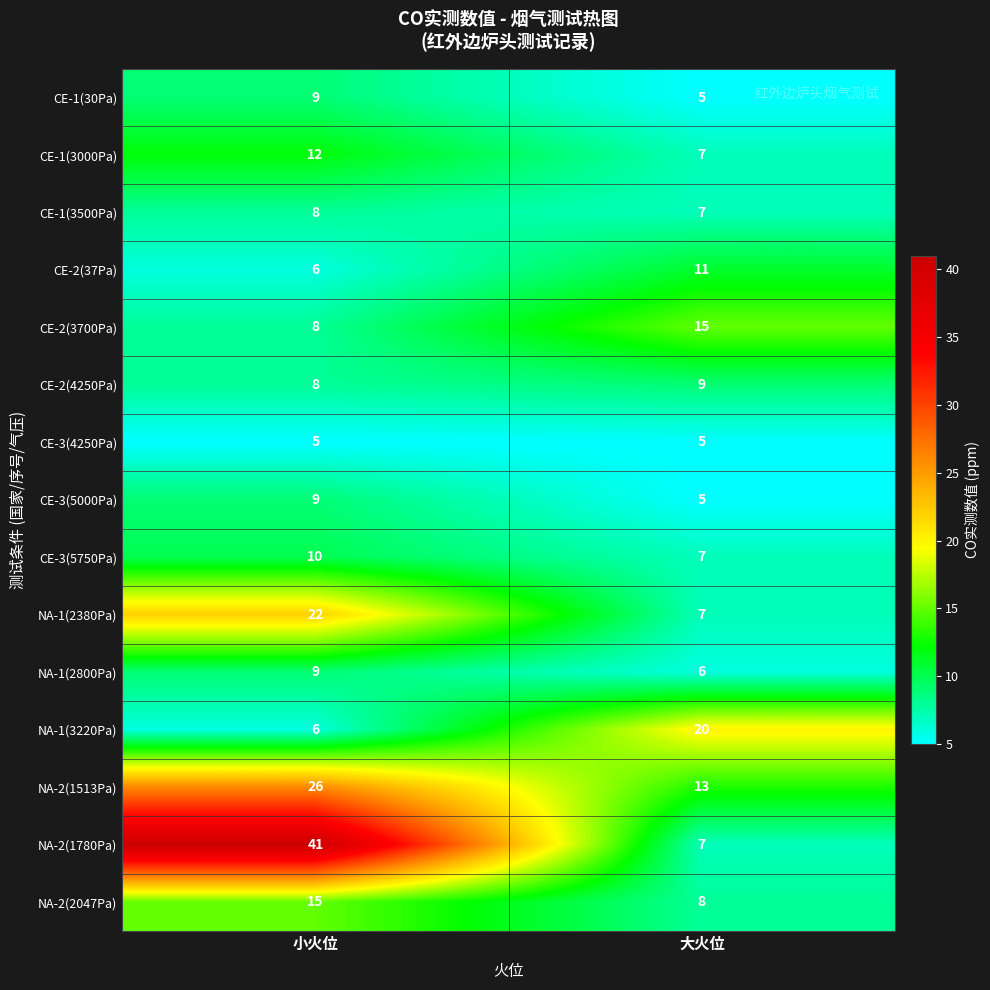

Which category has the highest value across all series?

小火位